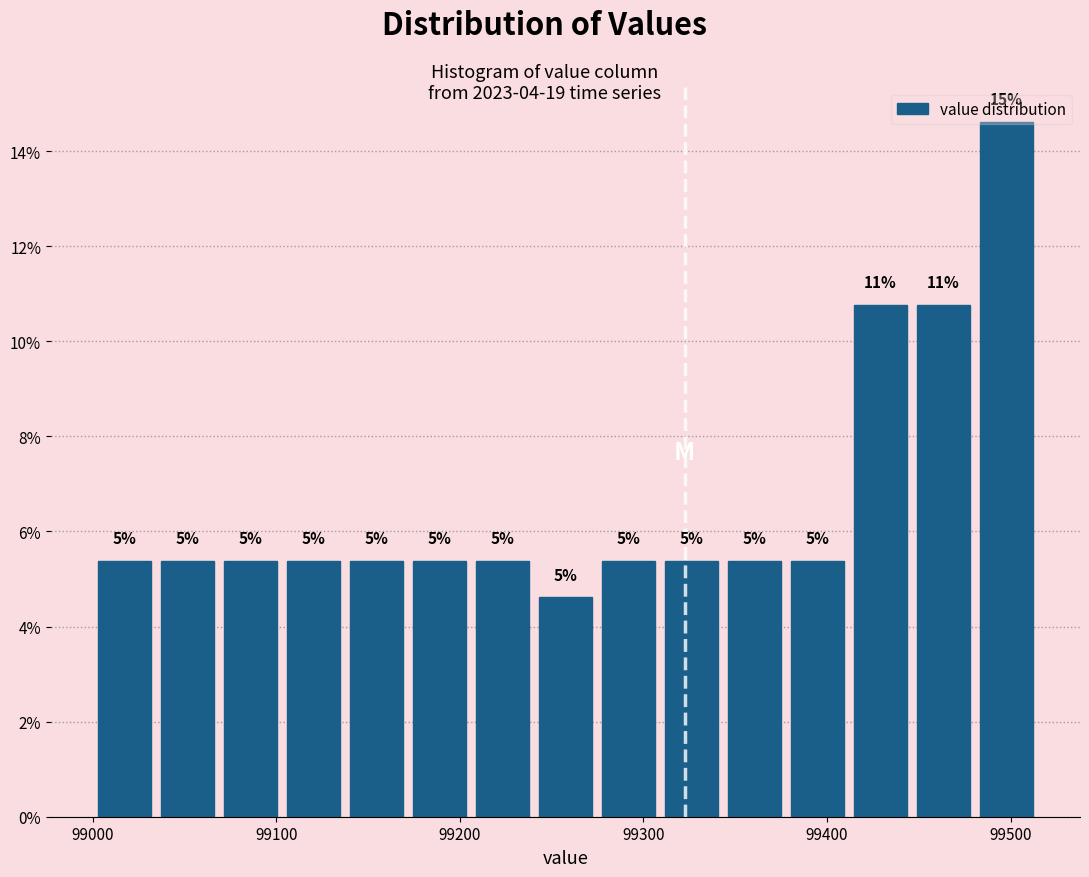

Read against the x-axis, roughly where is the centre of the tallest bar?

99500